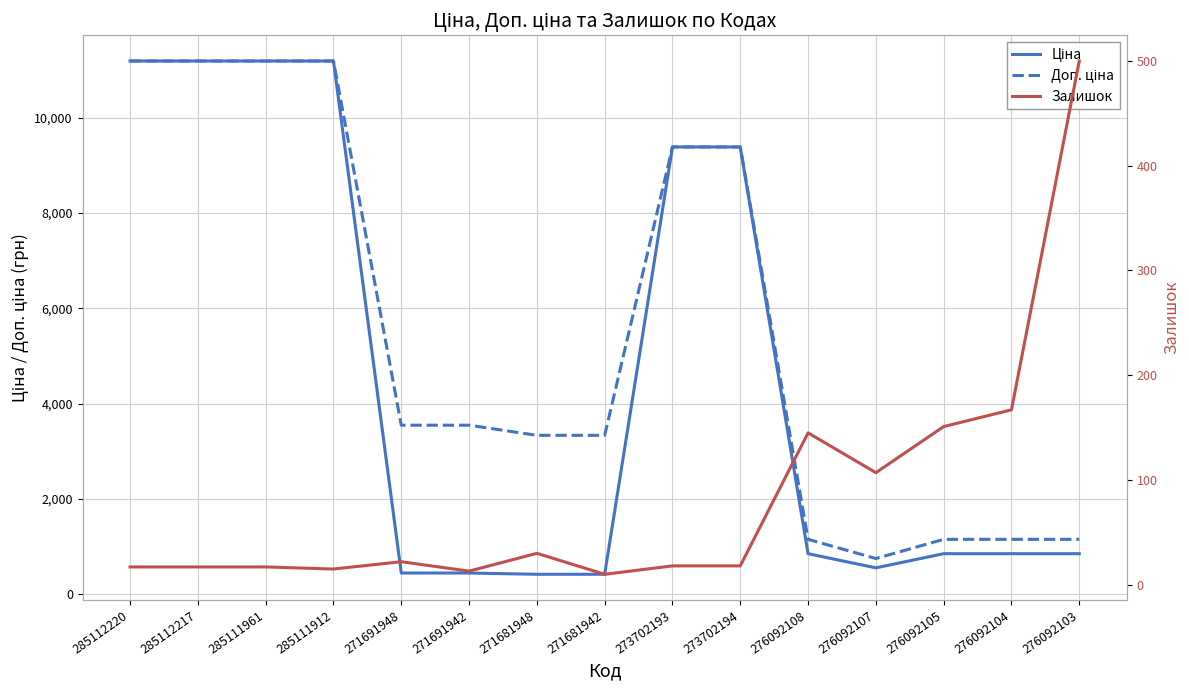

Reading left to right, transcribe all the data shown in this chart.

Ціна: 285112220=11188.2	285112217=11188.2	285111961=11188.2	285111912=11188.2	271691948=443.1	271691942=443.1	271681948=416.6	271681942=416.6	273702193=9384.0	273702194=9384.0	276092108=848.4	276092107=551.5	276092105=848.4	276092104=848.4	276092103=848.4
Доп. ціна: 285112220=11188.2	285112217=11188.2	285111961=11188.2	285111912=11188.2	271691948=3545.0	271691942=3545.0	271681948=3332.5	271681942=3332.5	273702193=9384.0	273702194=9384.0	276092108=1149.7	276092107=747.0	276092105=1149.7	276092104=1149.7	276092103=1149.7
Залишок: 285112220=17.0	285112217=17.0	285111961=17.0	285111912=15.0	271691948=22.0	271691942=13.0	271681948=30.0	271681942=10.0	273702193=18.0	273702194=18.0	276092108=145.0	276092107=107.0	276092105=151.0	276092104=167.0	276092103=500.0